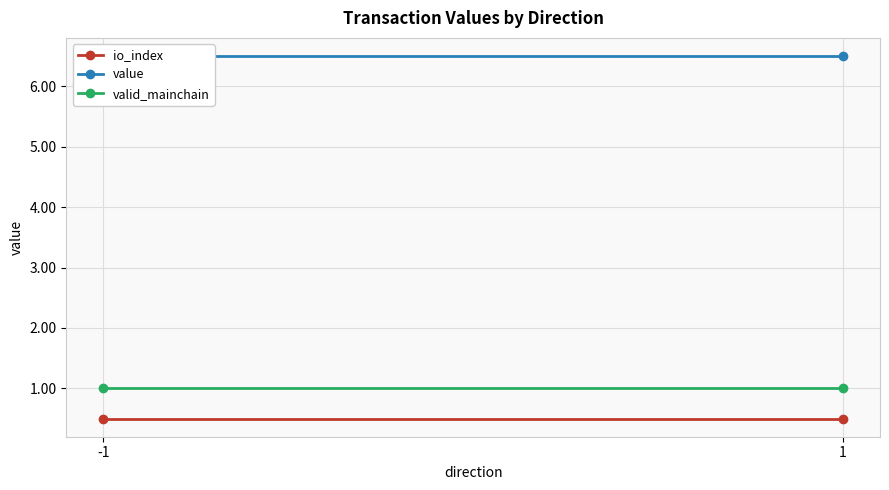

The valid_mainchain series shows 0.3 at -1. True or false?

False